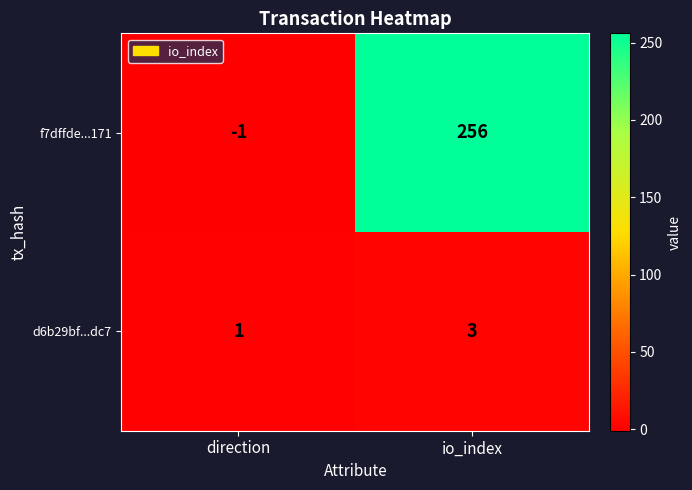

Count the number of data series in this chart.

2